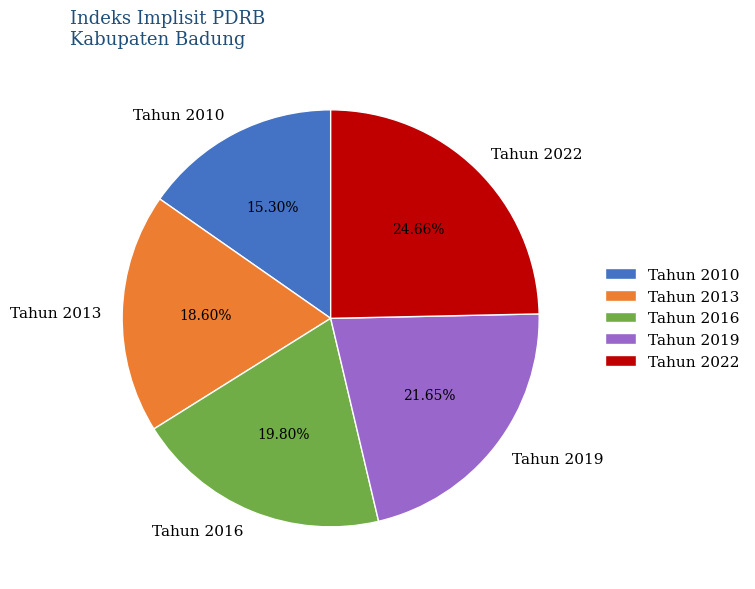

What percentage is the Tahun 2022 slice, to the nearest percent?

25%